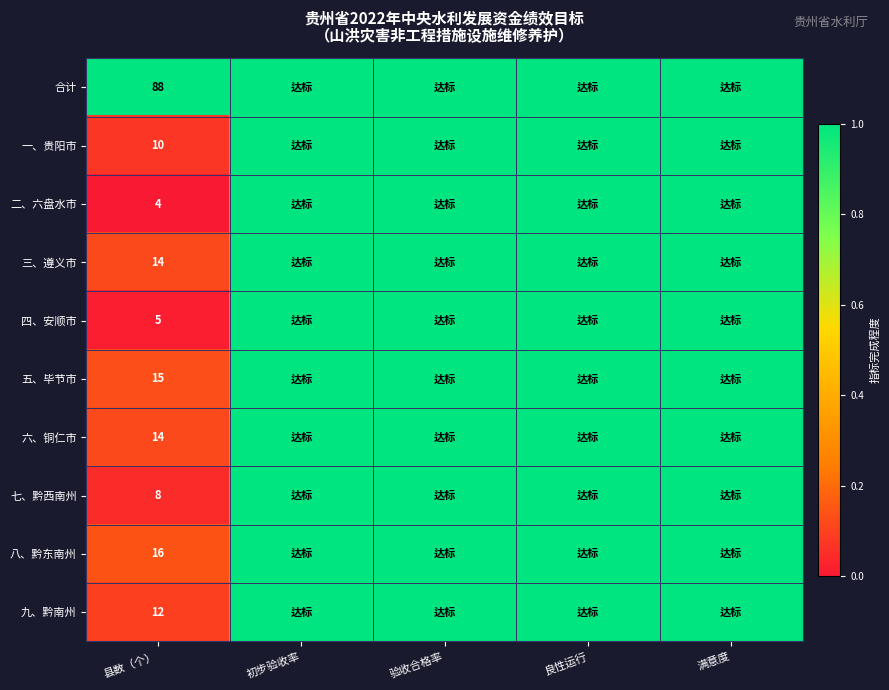

What is the difference between the highest and lowest values at 县数（个）?

84